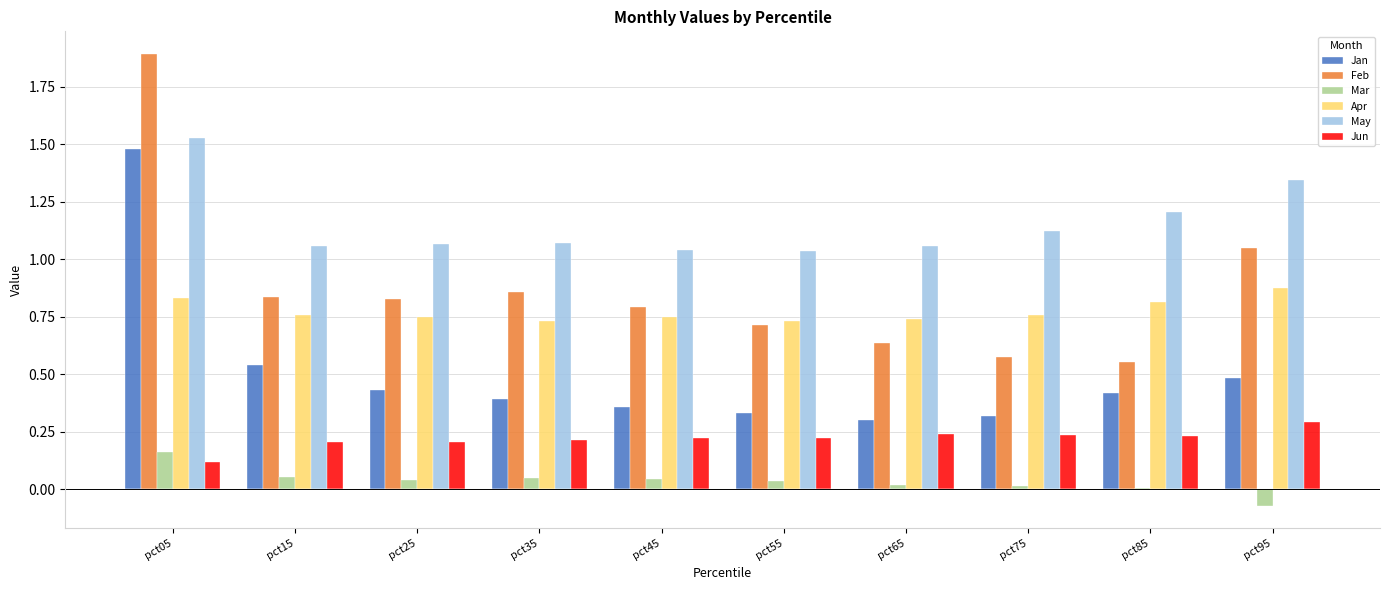

Which series changed the most between pct25 and pct75?

Feb